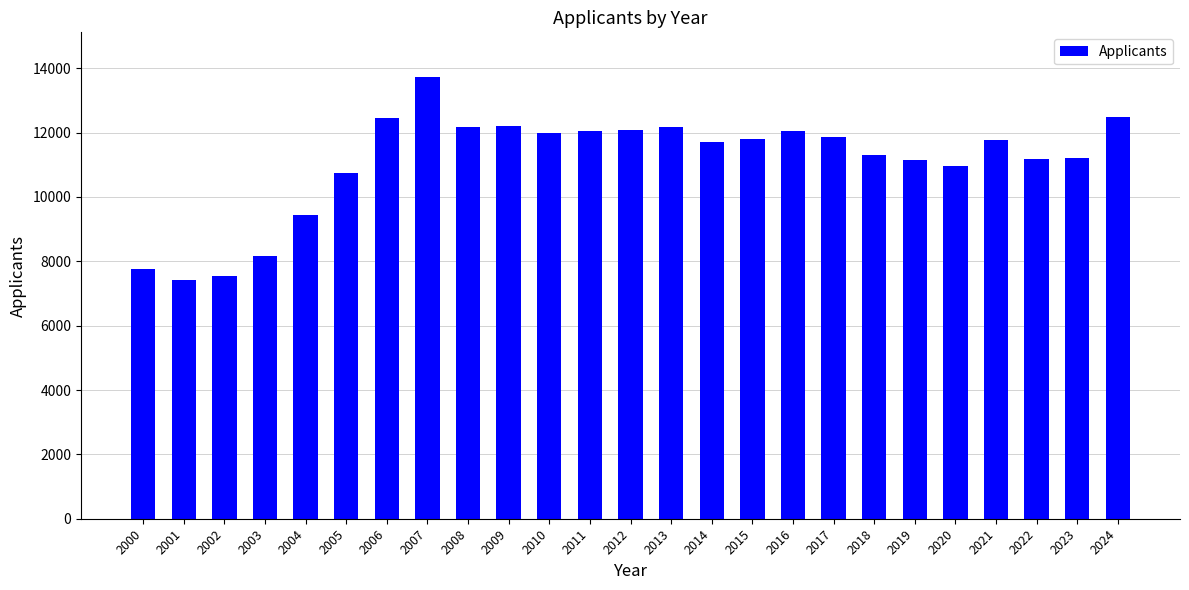

What is the difference between the second highest and second lowest values?

4954